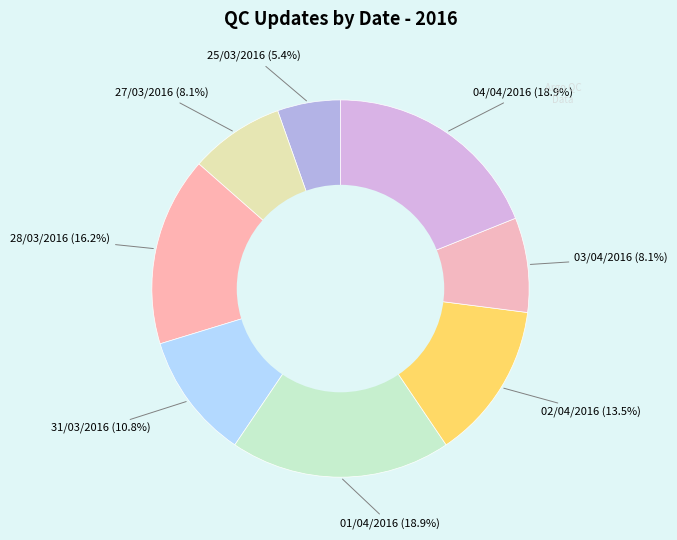

Count the number of slices in the pie.

8